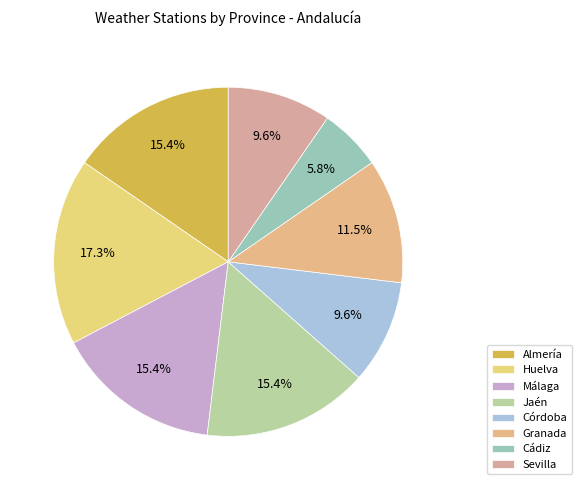

Approximately how many times larger is the value at Córdoba compared to Málaga?

0.6